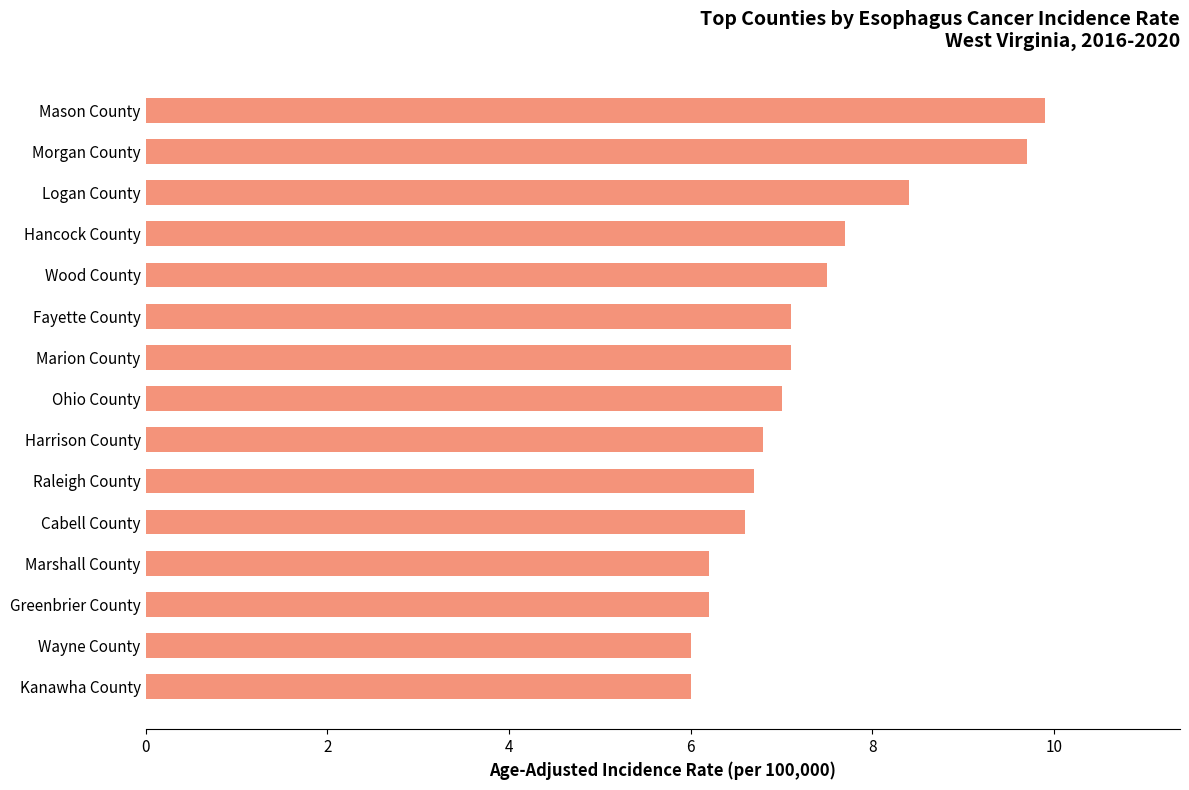

The chart shows a value of 6.2 at Marshall County. True or false?

True